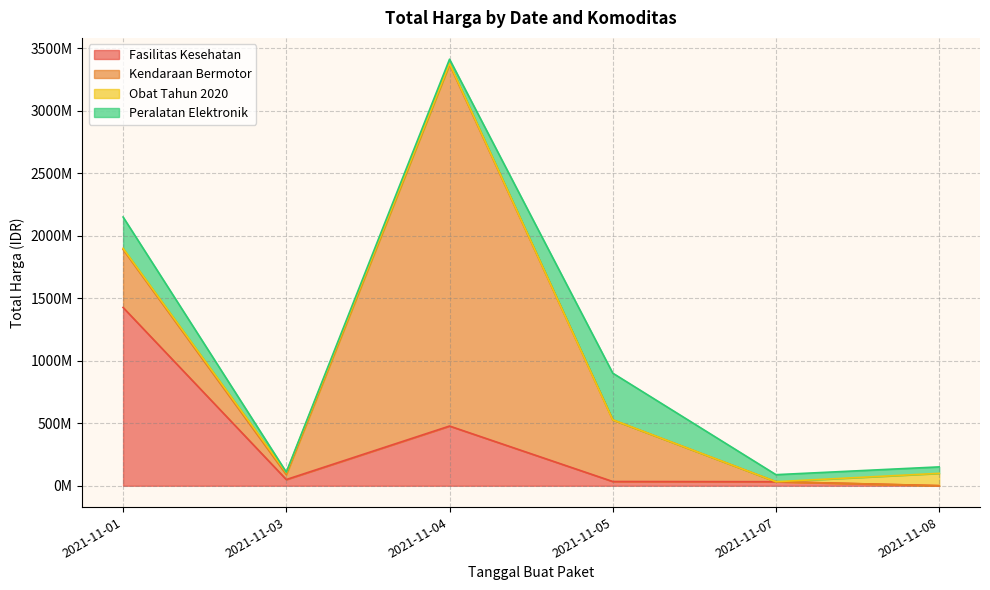

At which category is the sum across all series the highest?

2021-11-04